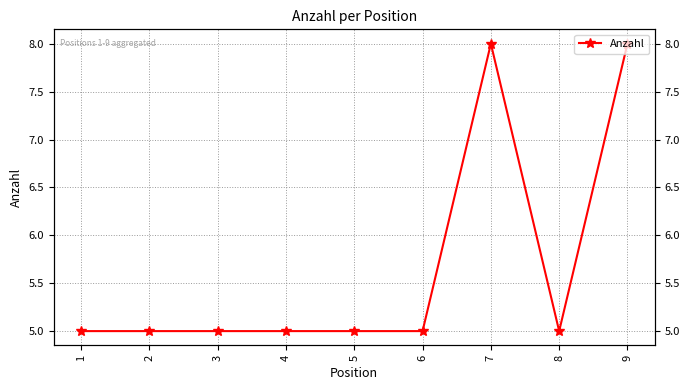

What is the minimum value shown in the chart?

5